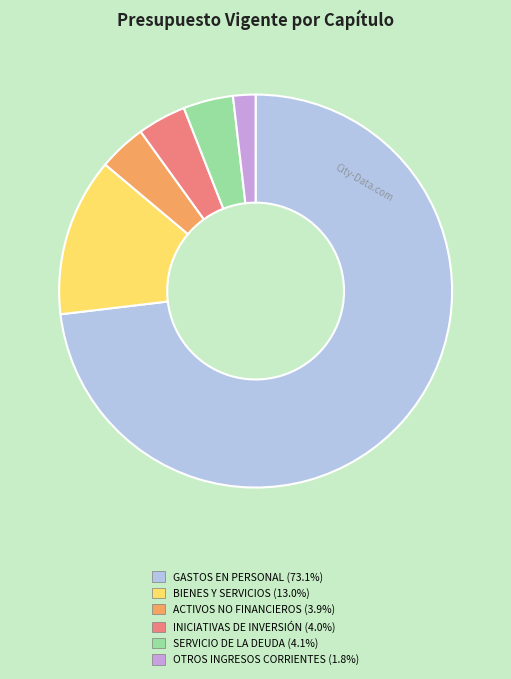

Is there any slice that represents more than half of the pie?

Yes